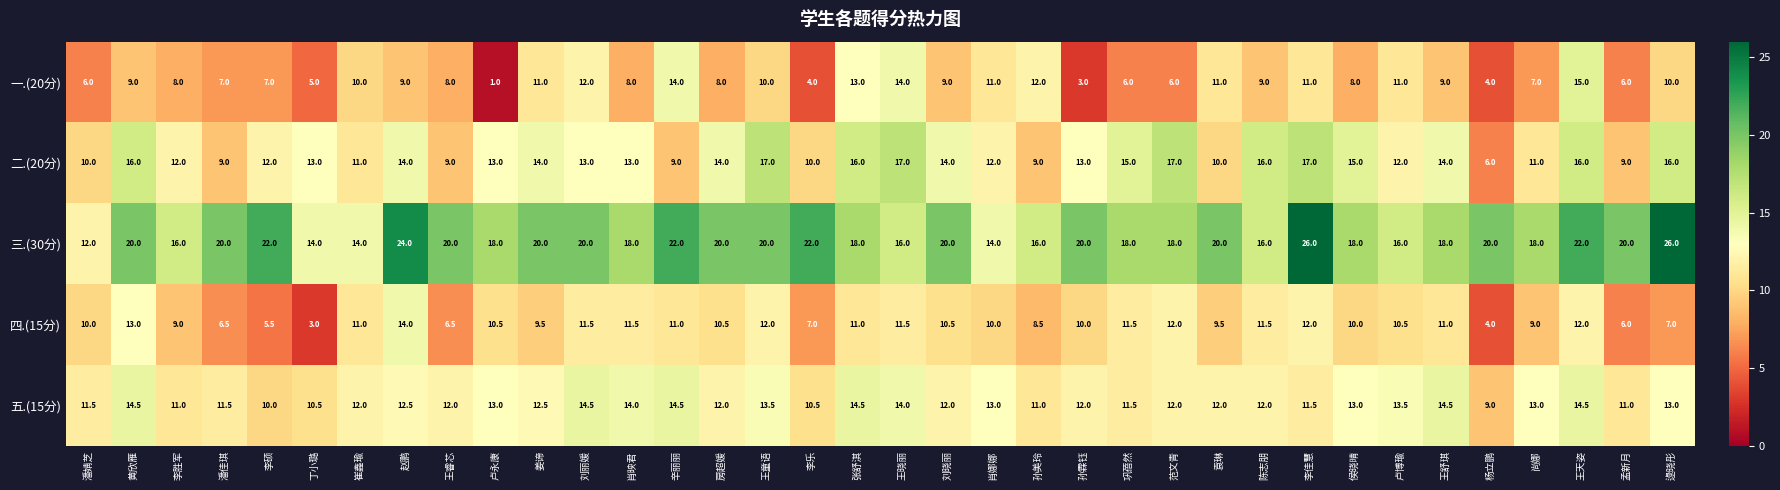

What is the difference between the maximum and minimum values in the 四.(15分) series?

11.0